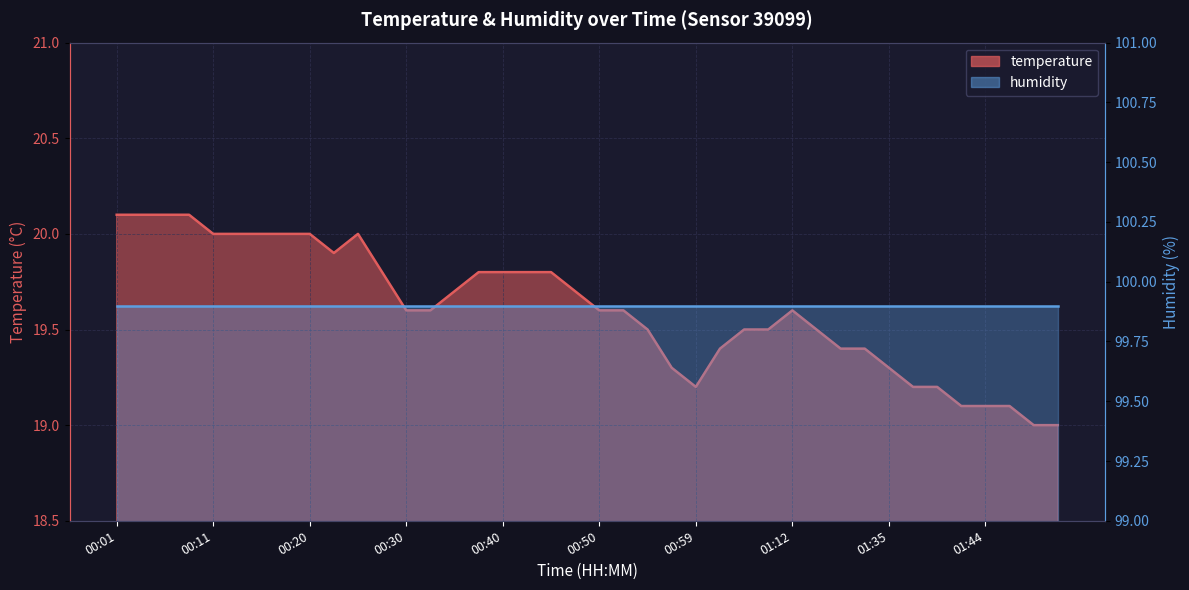

Does the chart display data point markers on the line(s)?

No